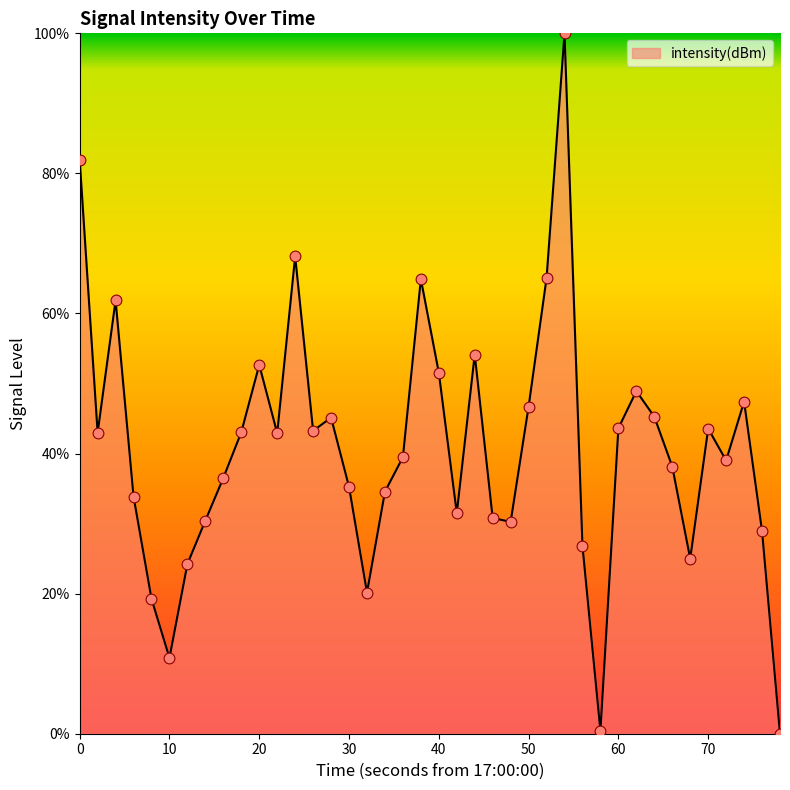

What is the difference between the maximum and minimum values?

100.0